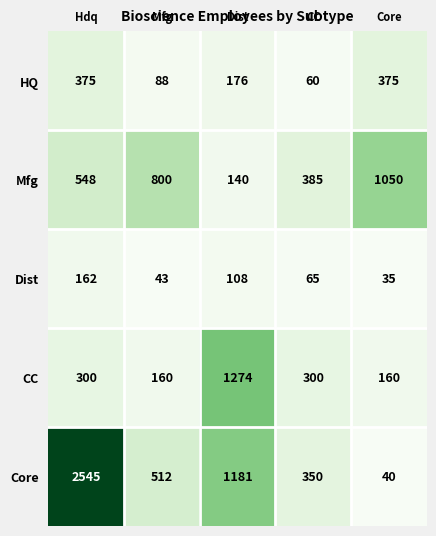

What is the greatest value displayed?

2545